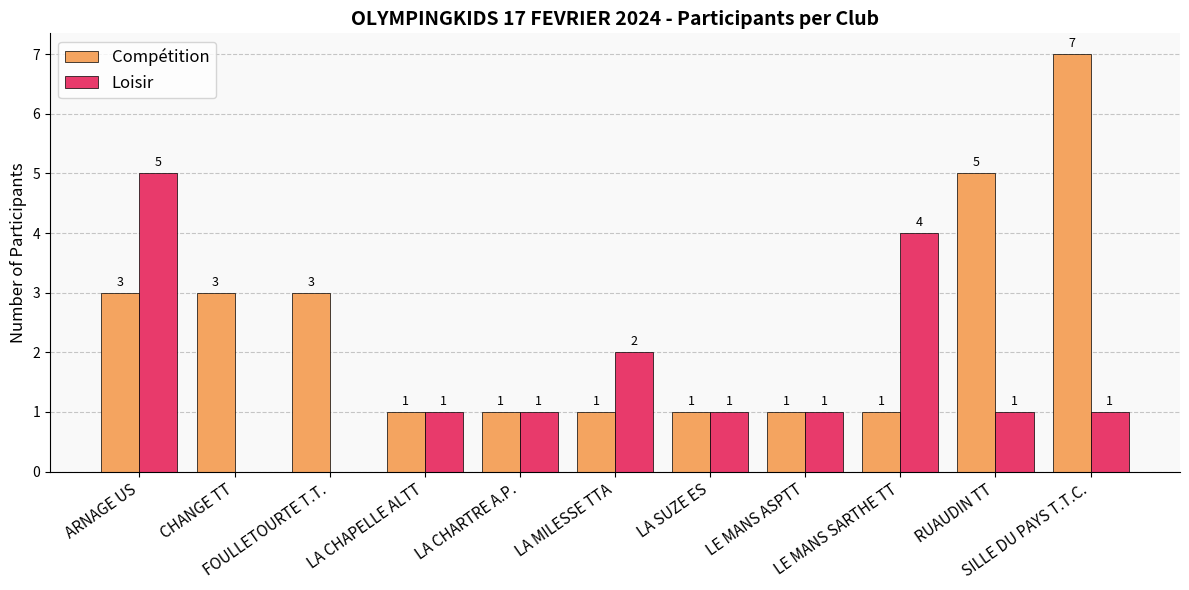

What is the maximum value for Compétition?

7